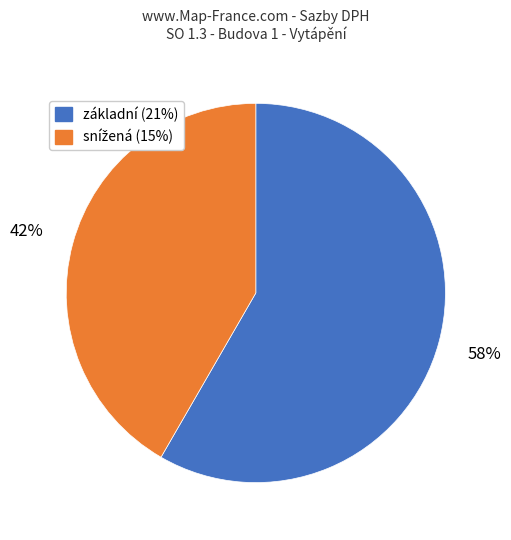

To the nearest percent, what is the average slice percentage?

50%